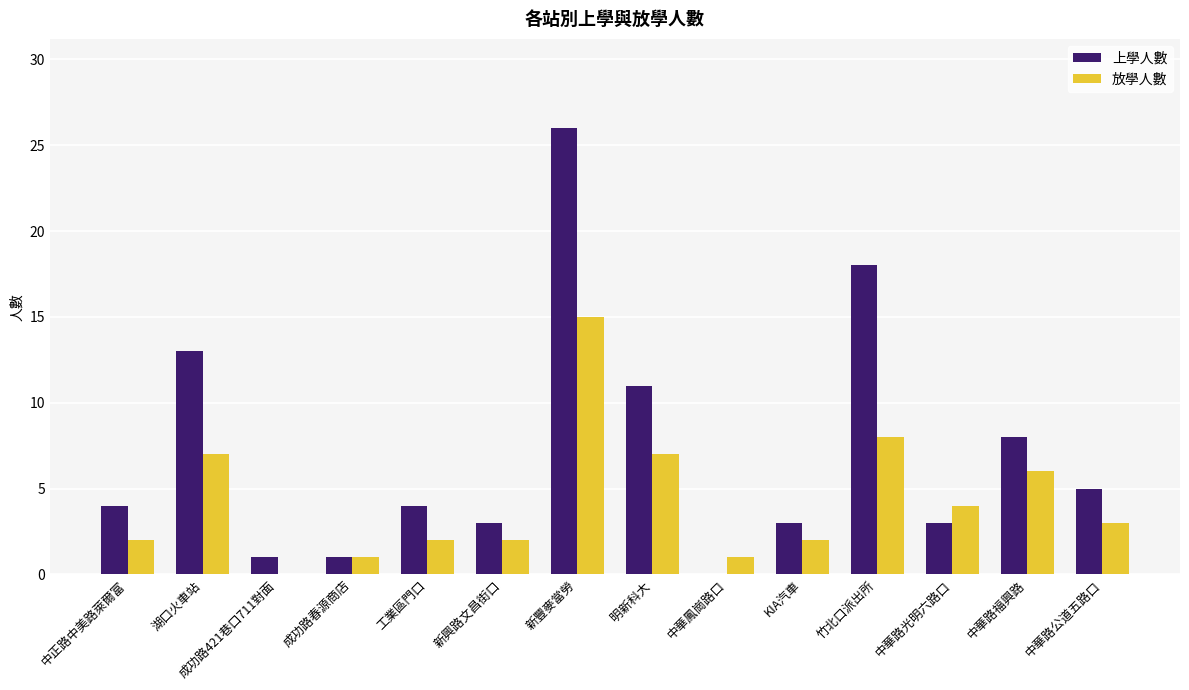

Where is 上學人數 nearest to the value 13?

湖口火車站